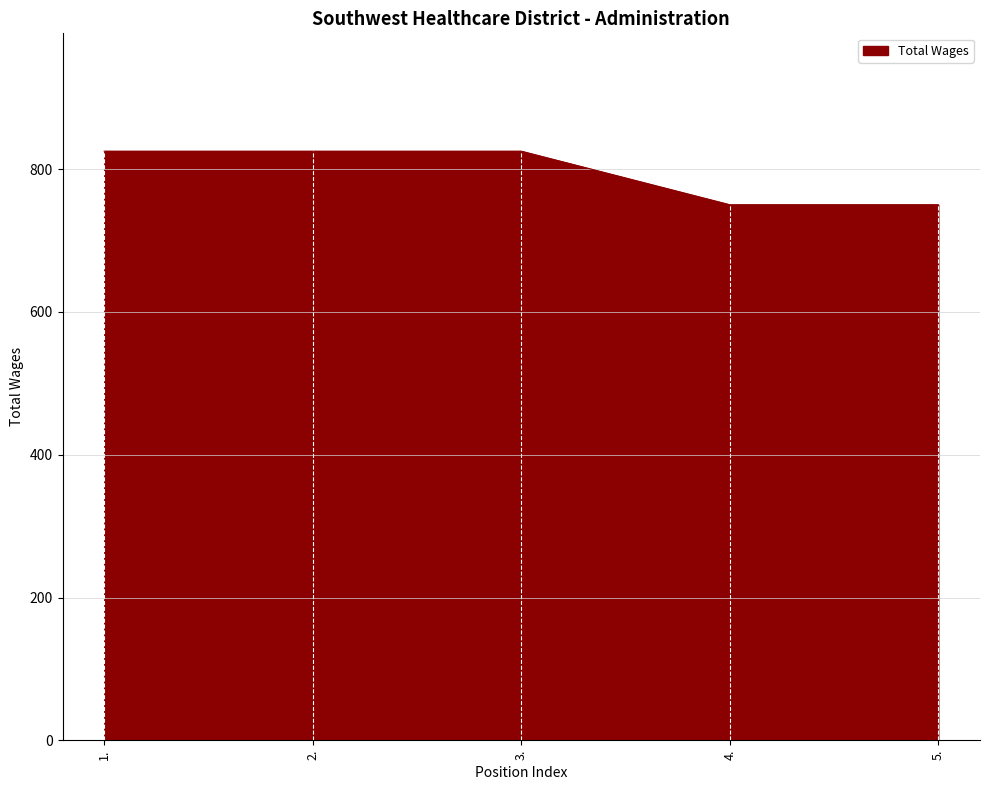

What is the minimum value shown in the chart?

750